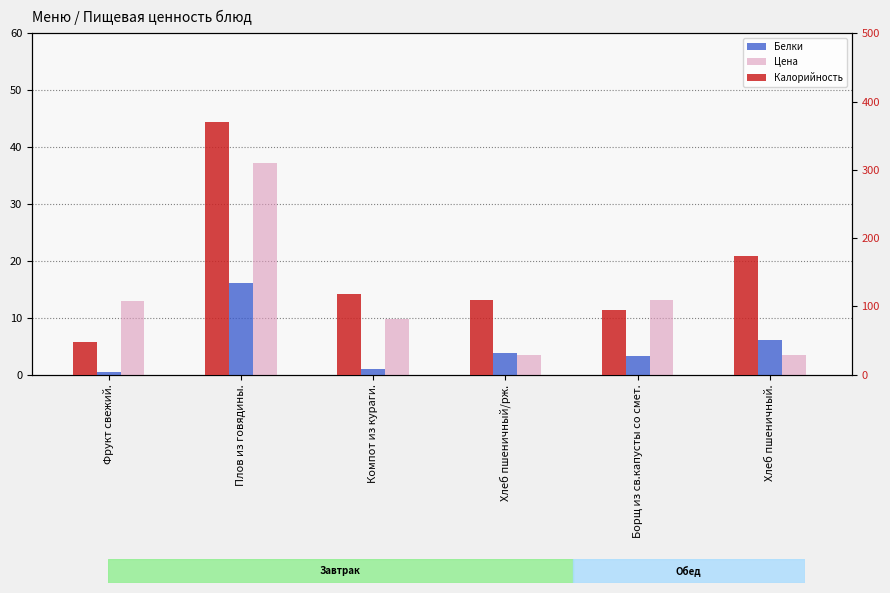

What is the minimum value shown in the chart?

0.5